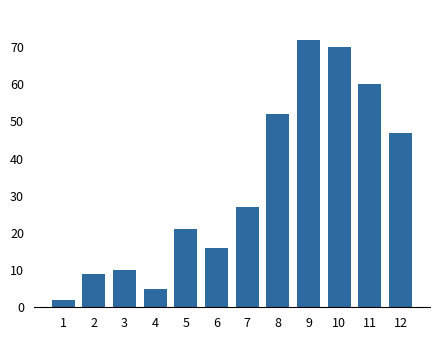

Reading right to left, list all the values displayed in this chart.

12=47	11=60	10=70	9=72	8=52	7=27	6=16	5=21	4=5	3=10	2=9	1=2